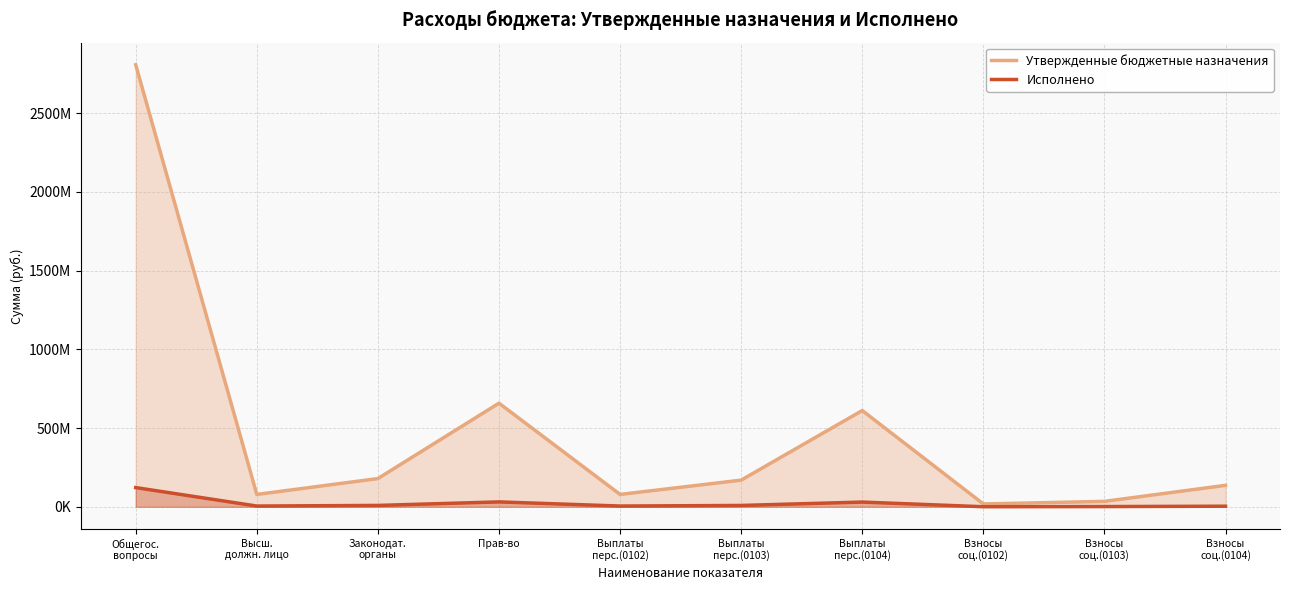

What are all the series names shown in the legend?

Утвержденные бюджетные назначения, Исполнено